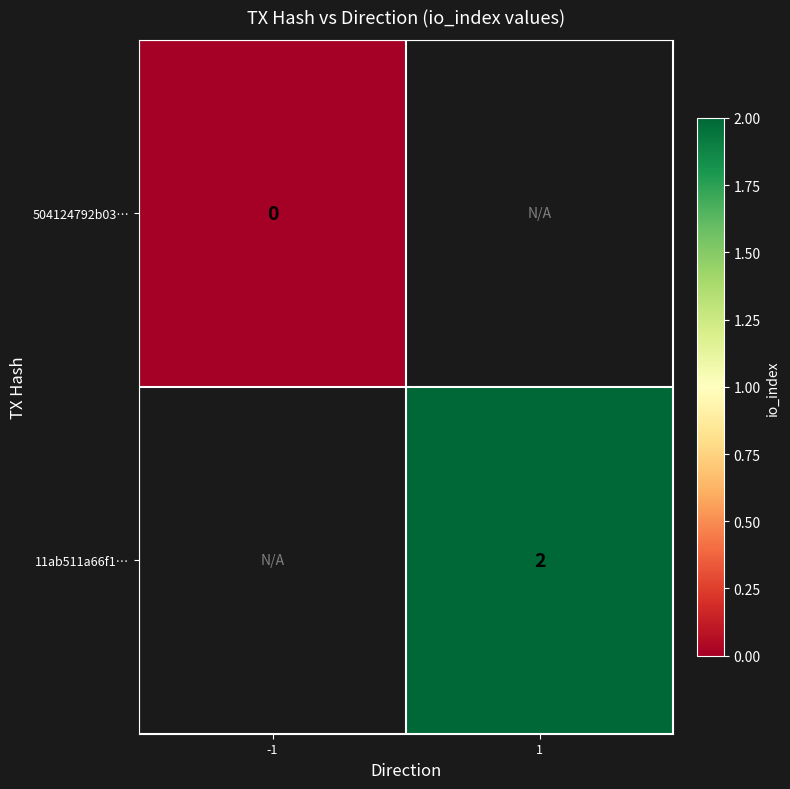

True or false: 11ab511a66f1… has a value of 3 at 1.

False